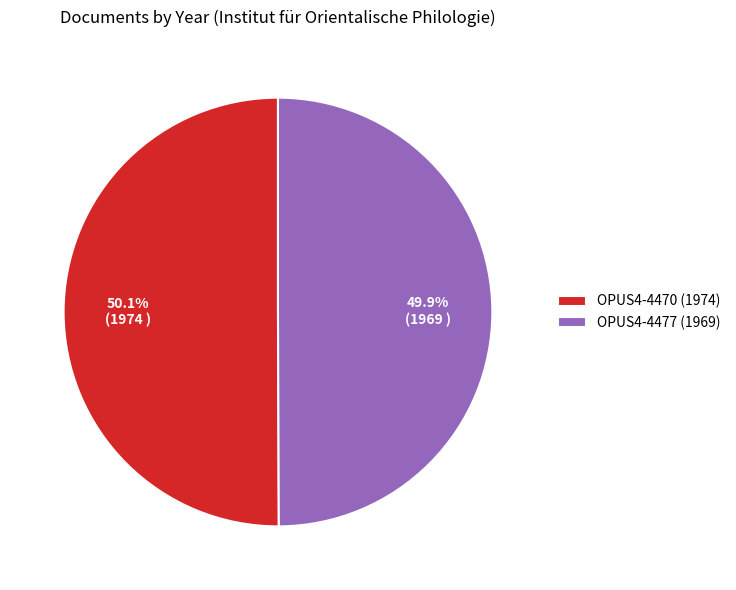

How many slices are in this pie chart?

2